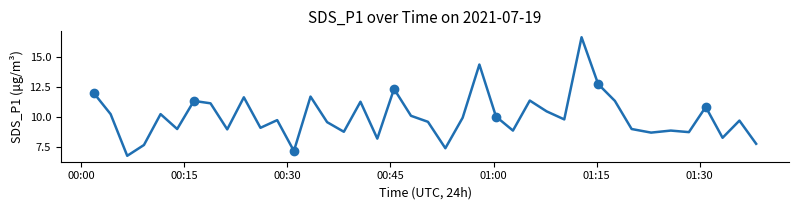

True or false: the data shows 21.4 at 30.

False